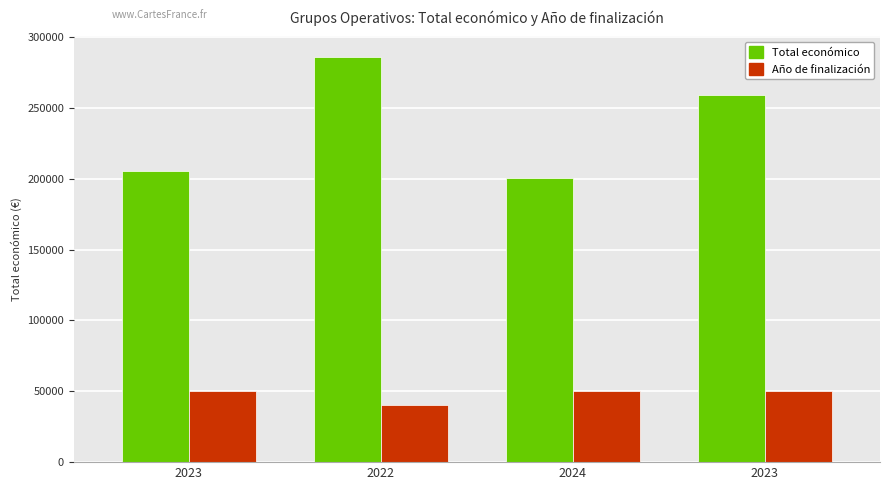

Count the number of data series in this chart.

2